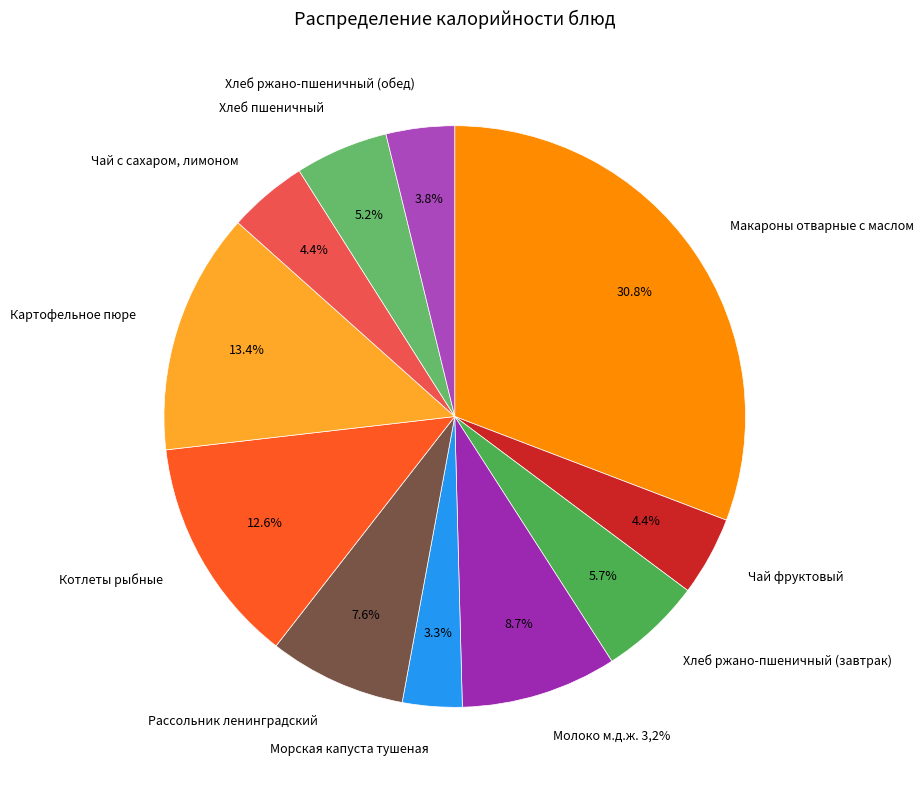

Which slice is the largest?

Макароны отварные с маслом